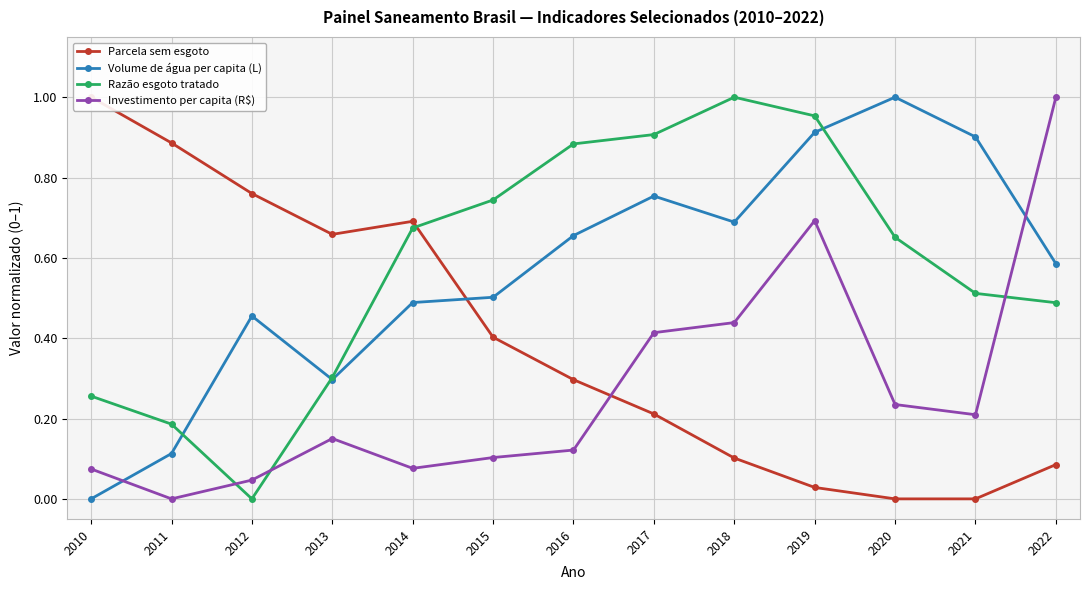

List the labels in order of Volume de água per capita (L) value, largest first.

2020, 2019, 2021, 2017, 2018, 2016, 2022, 2015, 2014, 2012, 2013, 2011, 2010